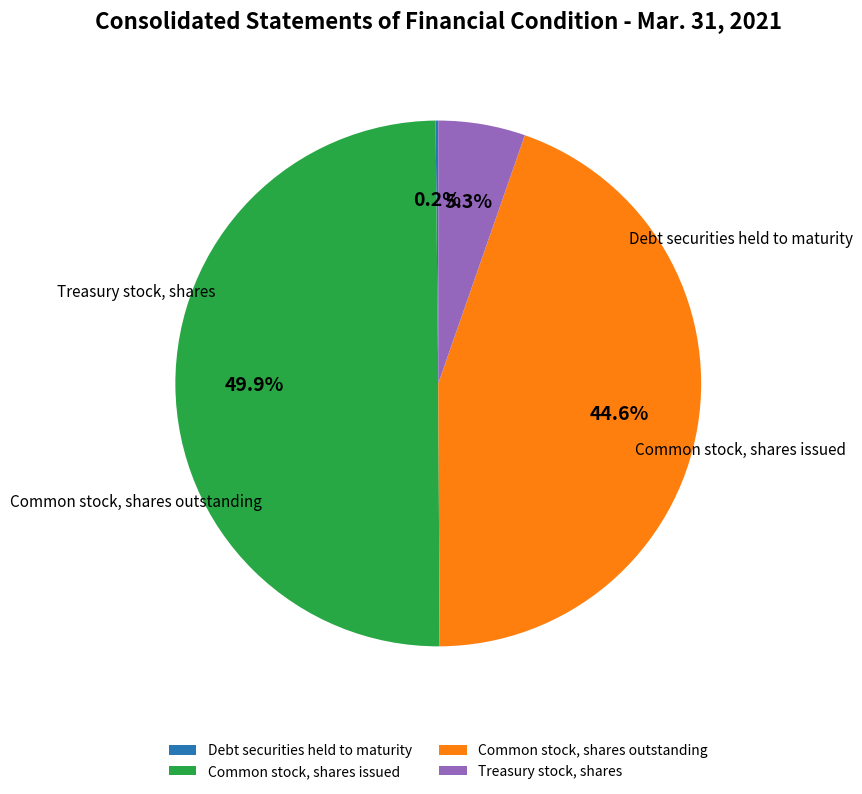

Is Common stock, shares outstanding the majority of the pie?

No